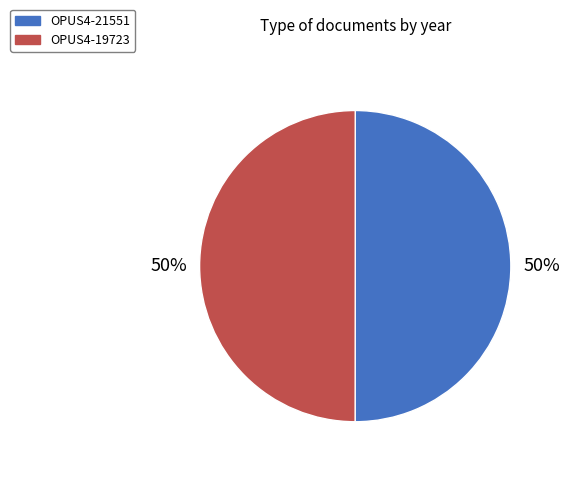

How many slices are in this pie chart?

2